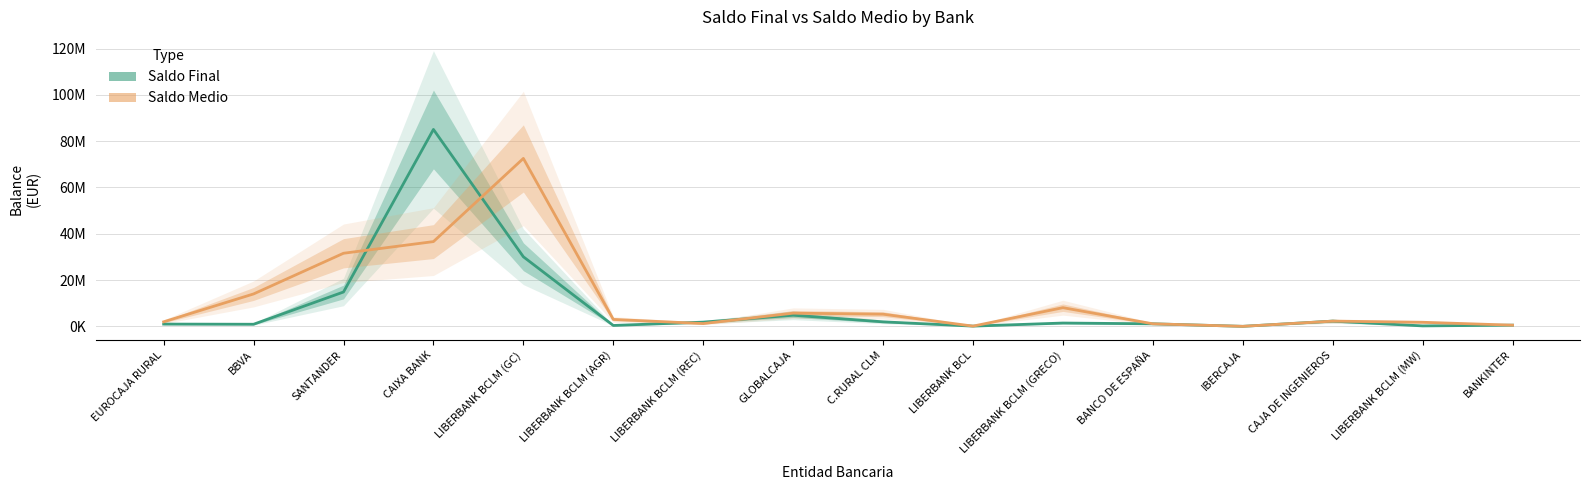

Reading right to left, list all the values displayed in this chart.

Saldo Final: 510455.1	192000.7	2257135.6	2752.7	1098290.2	1430643.7	96109.6	1947762.3	4808627.9	1822318.6	380751.1	30053216.8	85058748.8	14843527.5	906286.8	978203.8
Saldo Medio: 510455.1	1762263.2	2252581.4	2752.7	1098290.2	8062123.2	94490.2	5256375.8	5694601.6	1204082.2	2992815.4	72536633.0	36609218.5	31572547.0	14002496.4	1960243.3